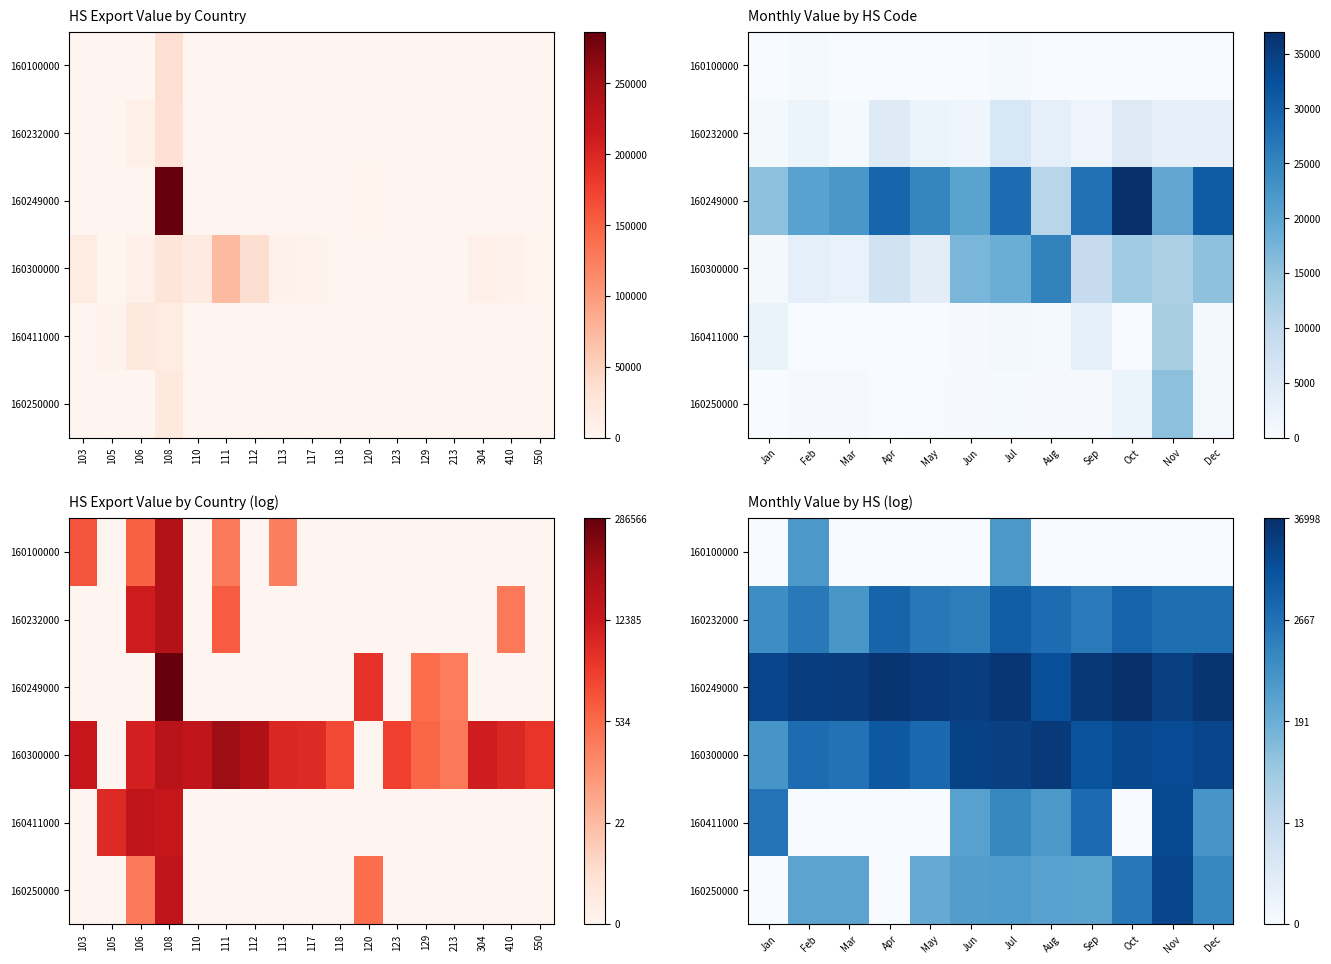

At how many categories does at least one series exceed 2?

12